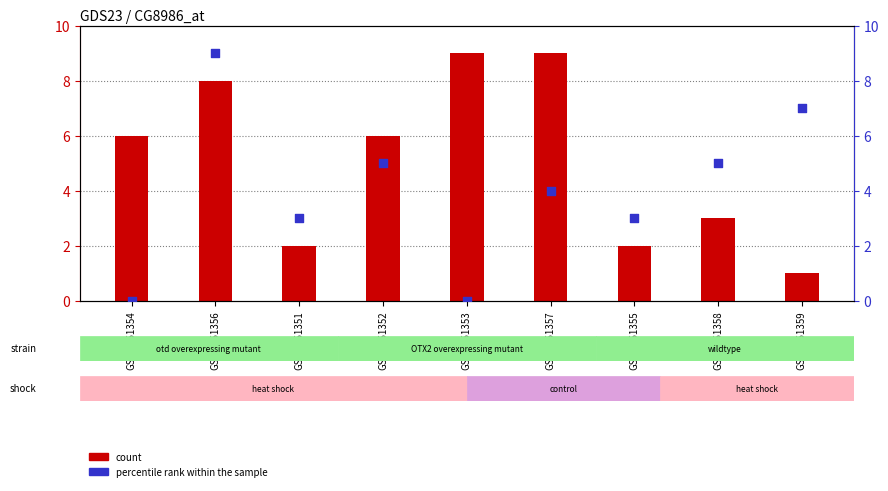

At which category is the sum across all series the highest?

GSM1351356